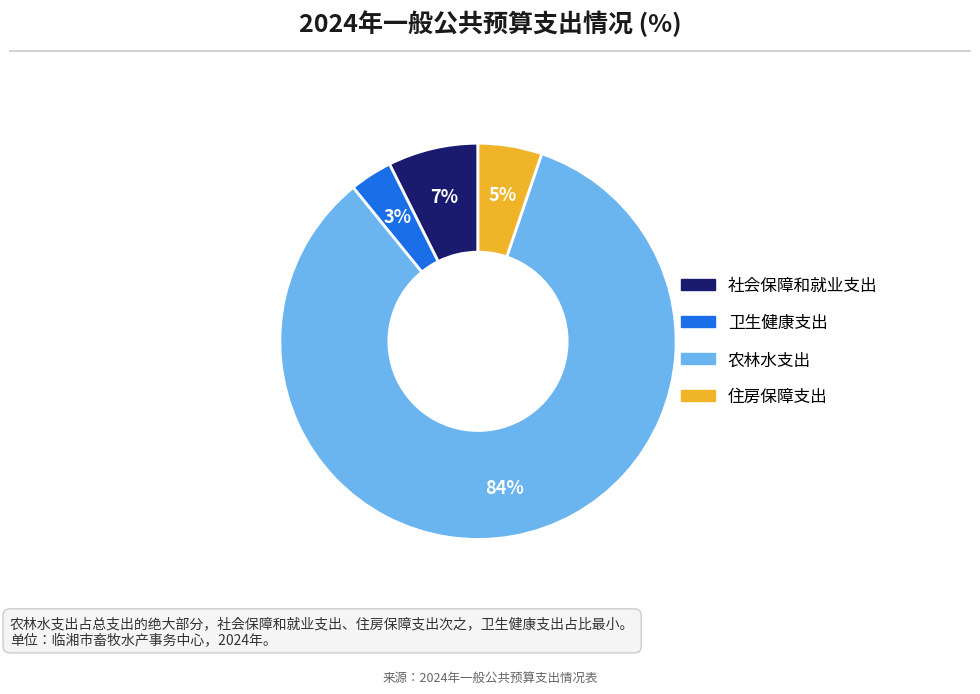

Which category has the biggest portion of the pie?

农林水支出